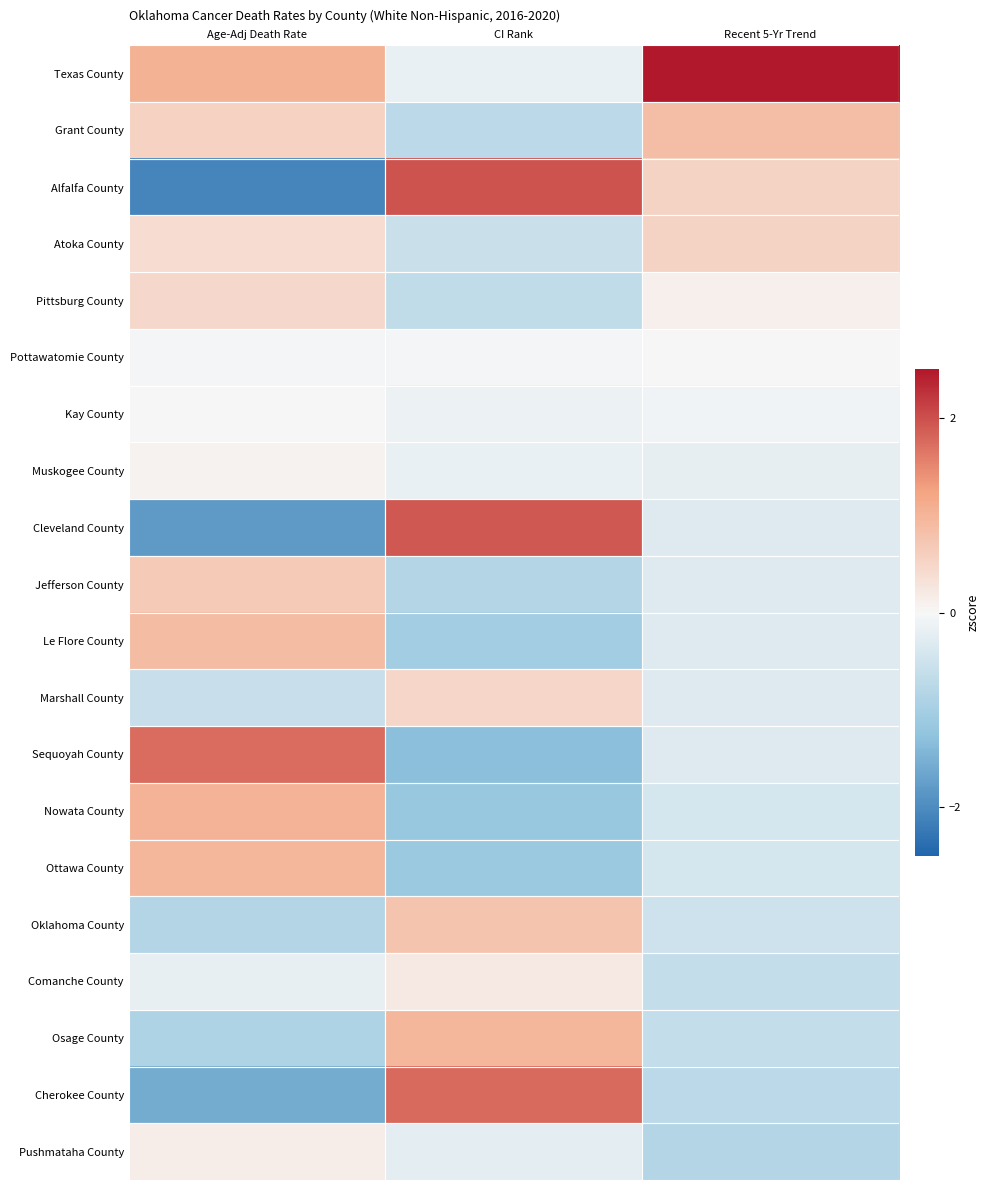

Reading left to right, what are all the values shown in this chart?

Texas County: Age-Adj Death Rate=1.0	CI Rank=-0.2	Recent 5-Yr Trend=3.9
Grant County: Age-Adj Death Rate=0.6	CI Rank=-0.7	Recent 5-Yr Trend=0.9
Alfalfa County: Age-Adj Death Rate=-2.1	CI Rank=2.0	Recent 5-Yr Trend=0.5
Atoka County: Age-Adj Death Rate=0.4	CI Rank=-0.6	Recent 5-Yr Trend=0.5
Pittsburg County: Age-Adj Death Rate=0.5	CI Rank=-0.6	Recent 5-Yr Trend=0.1
Pottawatomie County: Age-Adj Death Rate=-0.1	CI Rank=-0.0	Recent 5-Yr Trend=0.0
Kay County: Age-Adj Death Rate=0.0	CI Rank=-0.1	Recent 5-Yr Trend=-0.1
Muskogee County: Age-Adj Death Rate=0.1	CI Rank=-0.2	Recent 5-Yr Trend=-0.2
Cleveland County: Age-Adj Death Rate=-1.8	CI Rank=1.9	Recent 5-Yr Trend=-0.3
Jefferson County: Age-Adj Death Rate=0.7	CI Rank=-0.8	Recent 5-Yr Trend=-0.3
Le Flore County: Age-Adj Death Rate=0.9	CI Rank=-1.0	Recent 5-Yr Trend=-0.3
Marshall County: Age-Adj Death Rate=-0.6	CI Rank=0.5	Recent 5-Yr Trend=-0.3
Sequoyah County: Age-Adj Death Rate=1.8	CI Rank=-1.3	Recent 5-Yr Trend=-0.3
Nowata County: Age-Adj Death Rate=1.0	CI Rank=-1.2	Recent 5-Yr Trend=-0.4
Ottawa County: Age-Adj Death Rate=1.0	CI Rank=-1.1	Recent 5-Yr Trend=-0.4
Oklahoma County: Age-Adj Death Rate=-0.8	CI Rank=0.8	Recent 5-Yr Trend=-0.5
Comanche County: Age-Adj Death Rate=-0.2	CI Rank=0.2	Recent 5-Yr Trend=-0.6
Osage County: Age-Adj Death Rate=-0.9	CI Rank=1.0	Recent 5-Yr Trend=-0.6
Cherokee County: Age-Adj Death Rate=-1.6	CI Rank=1.8	Recent 5-Yr Trend=-0.7
Pushmataha County: Age-Adj Death Rate=0.1	CI Rank=-0.2	Recent 5-Yr Trend=-0.8